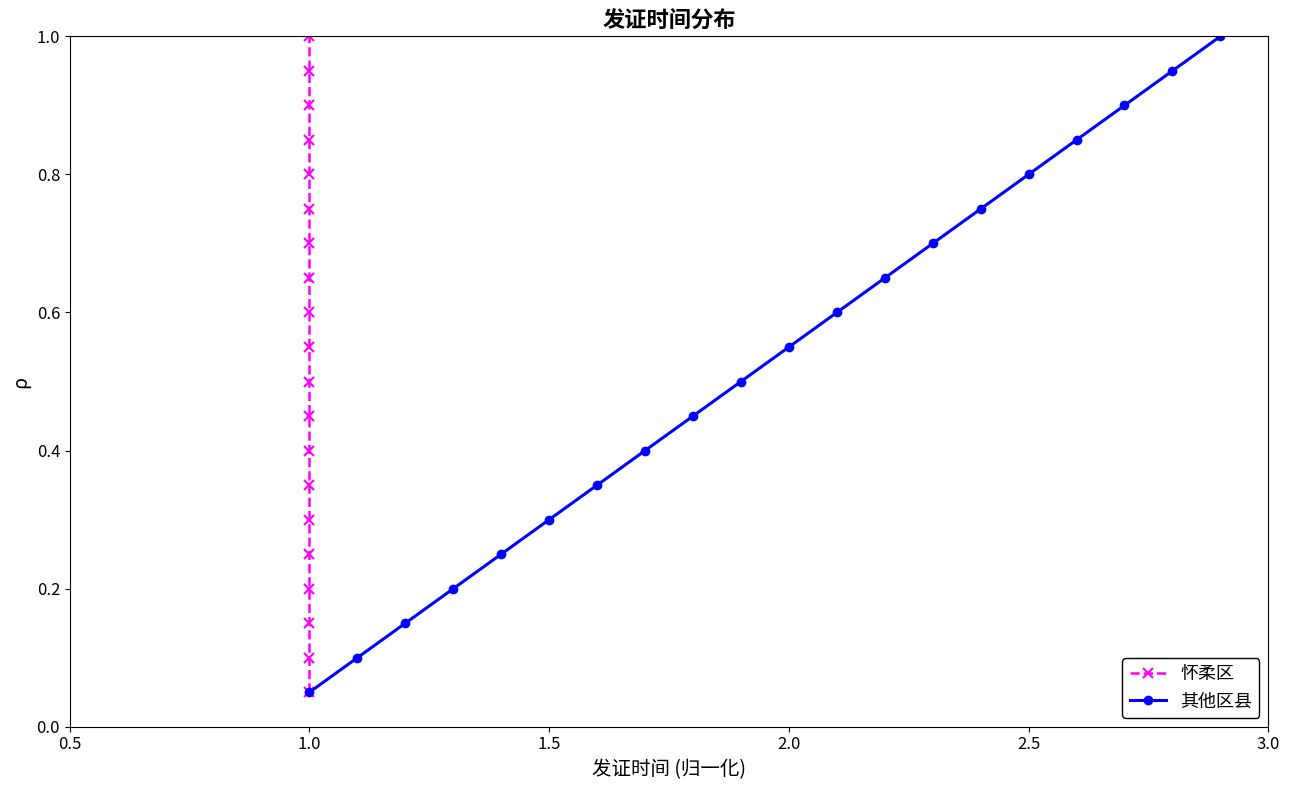

What is the maximum value for 其他区县?

1.0